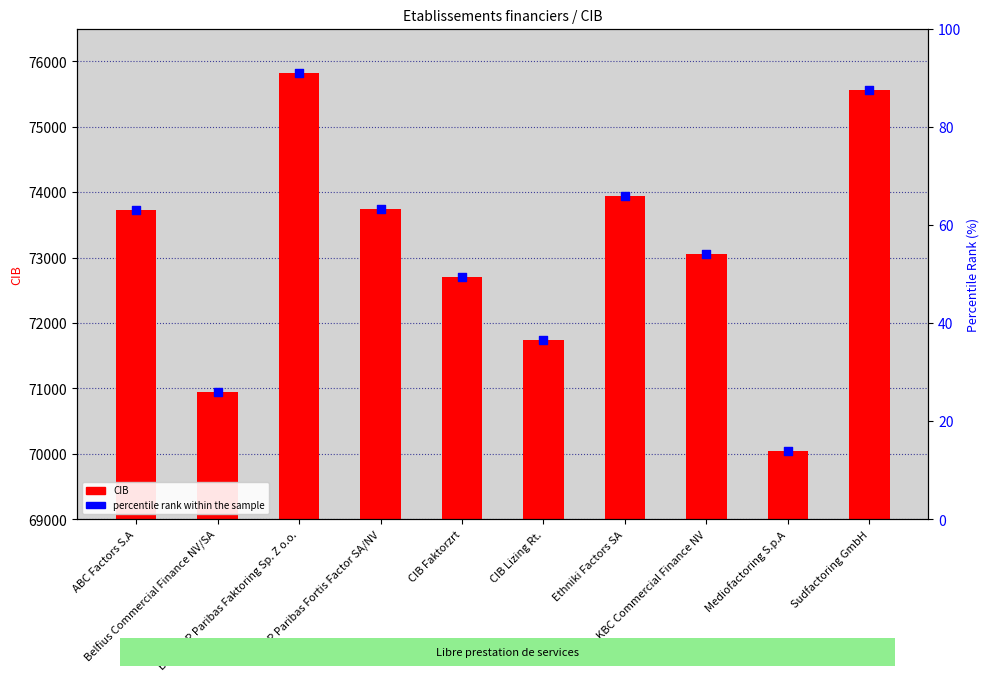

At which category is the sum across all series the highest?

BGZ BNP Paribas Faktoring Sp. Z o.o.